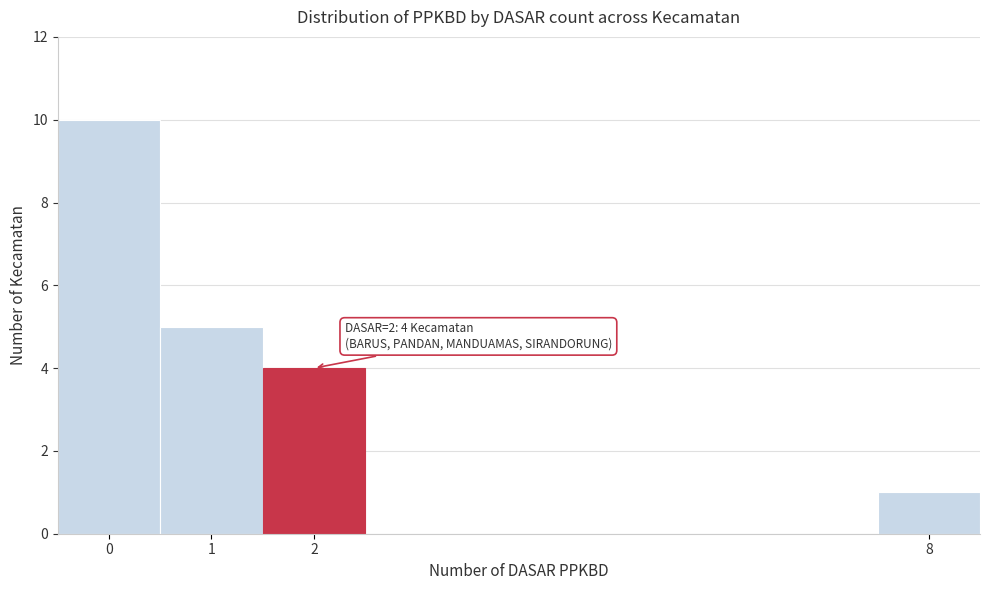

Which range on the x-axis has the tallest bar?

-0.5 to 0.5